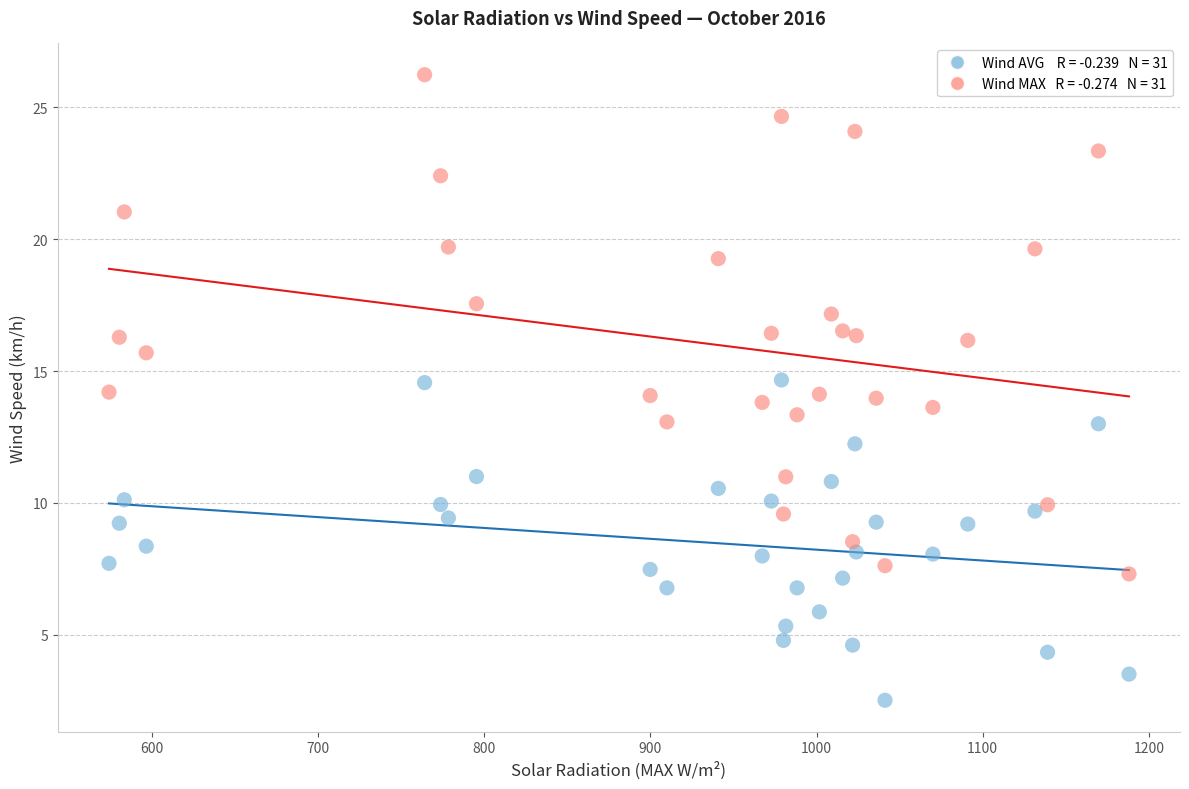

Across all data points, what is the range of X values (max minus min)?

613.7